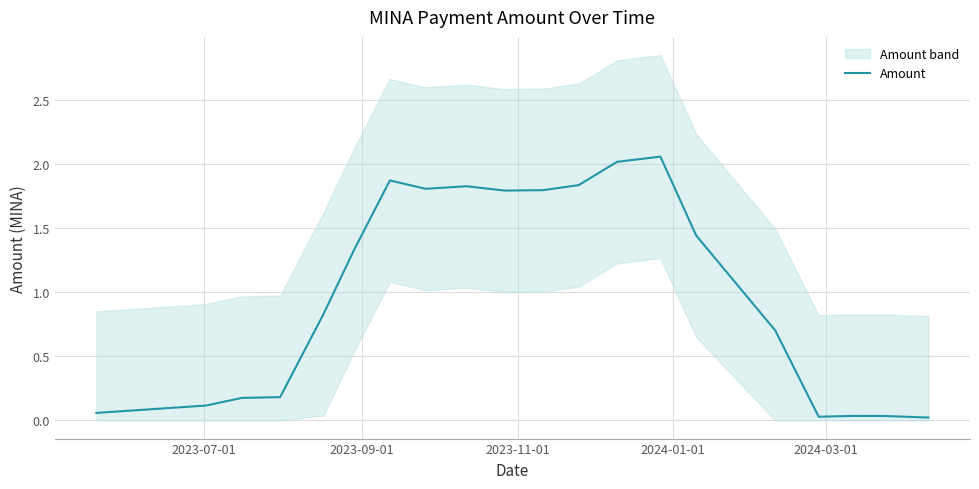

Reading left to right, transcribe all the data shown in this chart.

0.1	0.1	0.2	0.2	0.8	1.3	1.9	1.8	1.8	1.8	1.8	1.8	2.0	2.1	1.4	0.7	0.0	0.0	0.0	0.0